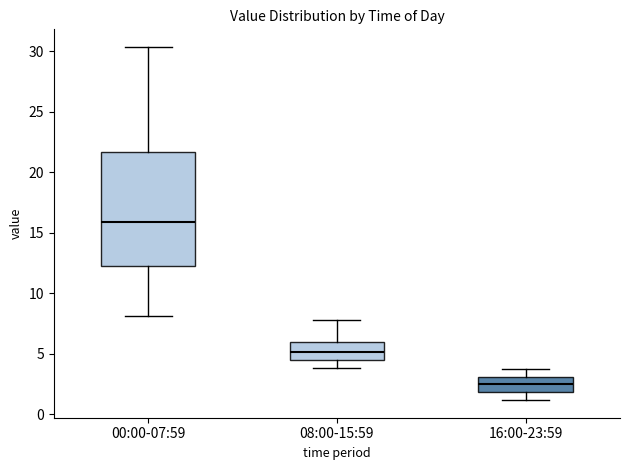

Which box has the lowest median line?

16:00-23:59